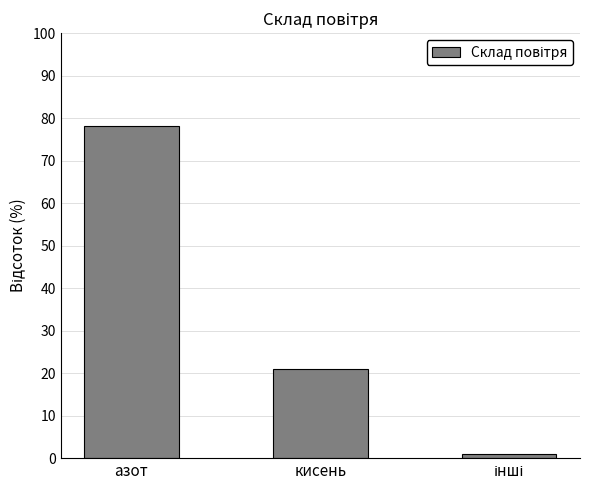

What is the label of the 1st bar from the left?

азот